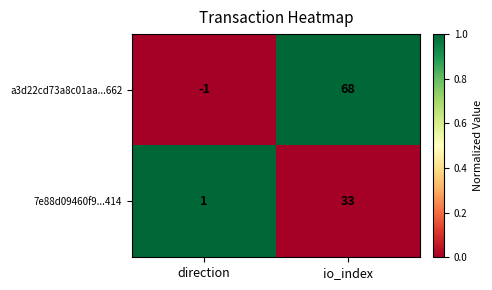

Which category has the lowest value in the 7e88d09460f9...414 series?

direction